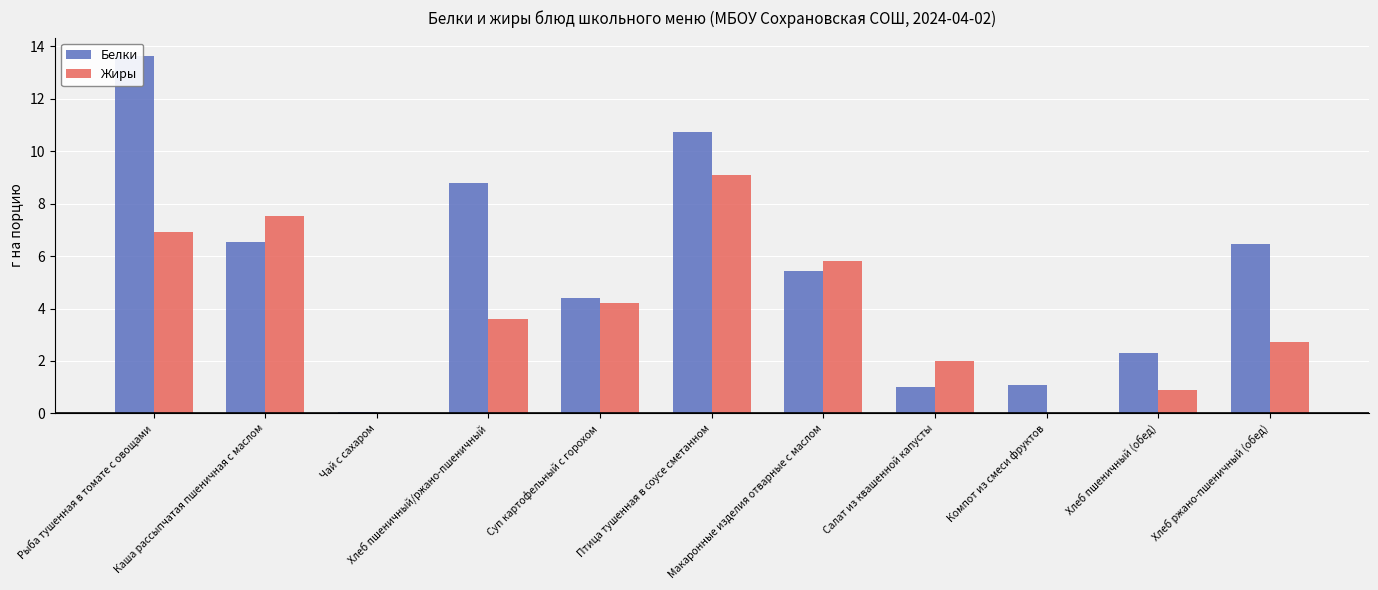

True or false: Белки has a value of 6.5 at Хлеб ржано-пшеничный (обед).

True